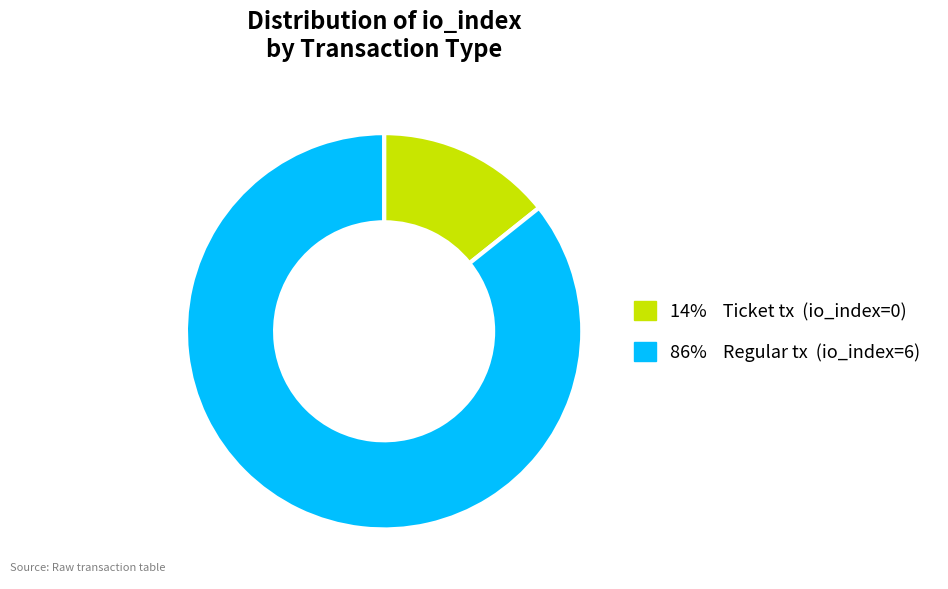

Does any single category account for the majority?

Yes